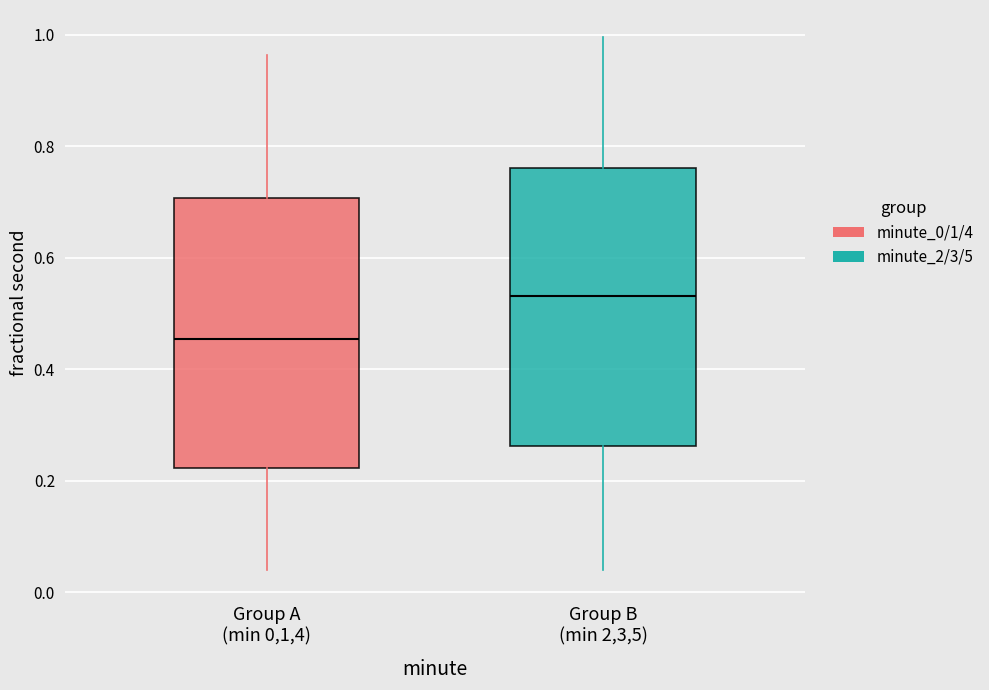

Reading left to right, transcribe this box plot: for each box, give where its median line is, the range the box spans, and where its two whiskers end, as read against the y-axis. The values are not printed on the chart, so give them approximately, as read against the axis.

Group A (min 0,1,4): median 0.46, box 0.22 to 0.70, whiskers 0.04 to 0.96
Group B (min 2,3,5): median 0.54, box 0.26 to 0.76, whiskers 0.04 to 1.00